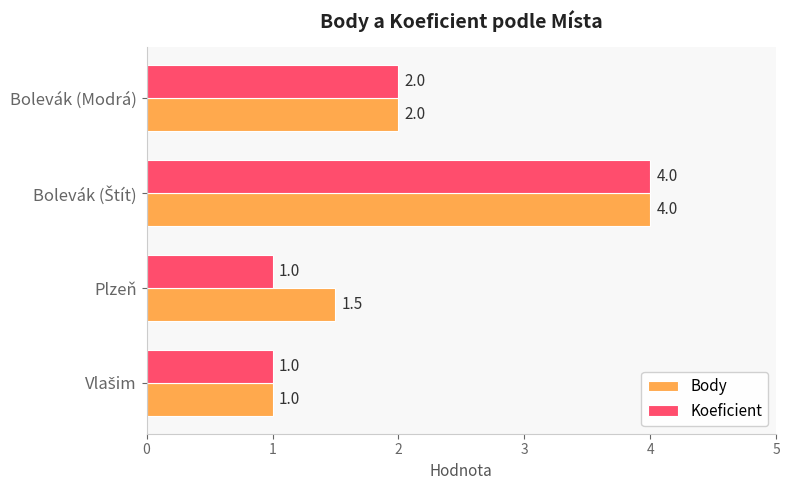

What is the spread (max minus min) of values at Plzeň?

0.5